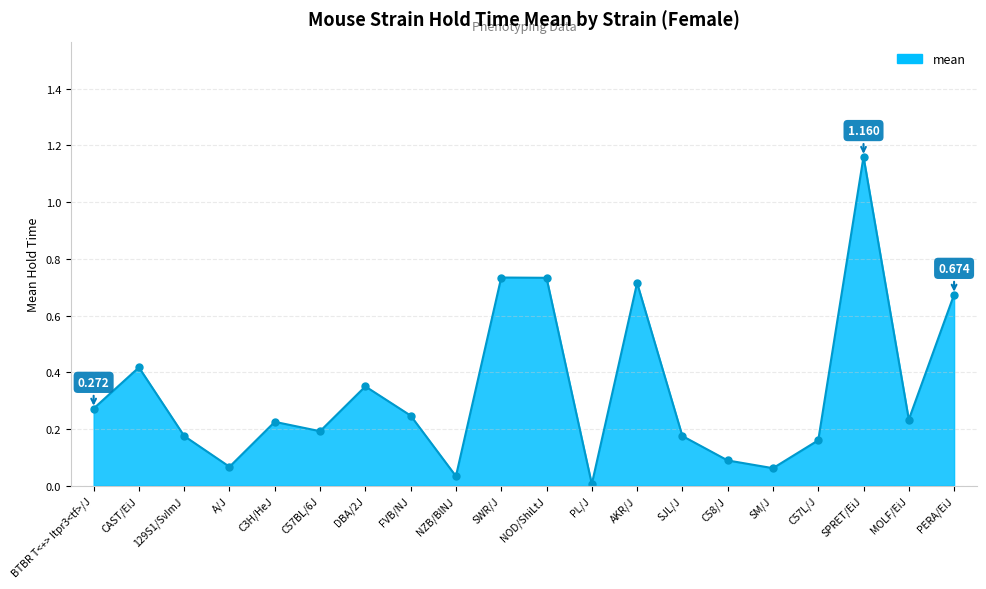

The chart shows a value of 0.0 at PL/J. True or false?

True